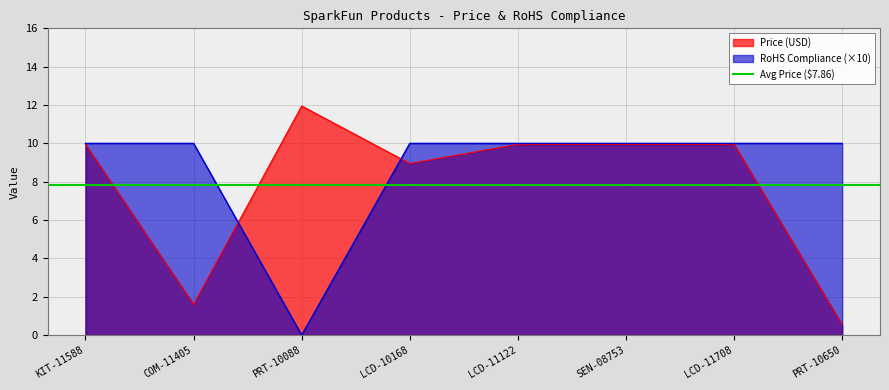

At which label is Price (USD) closest to 6?

LCD-10168